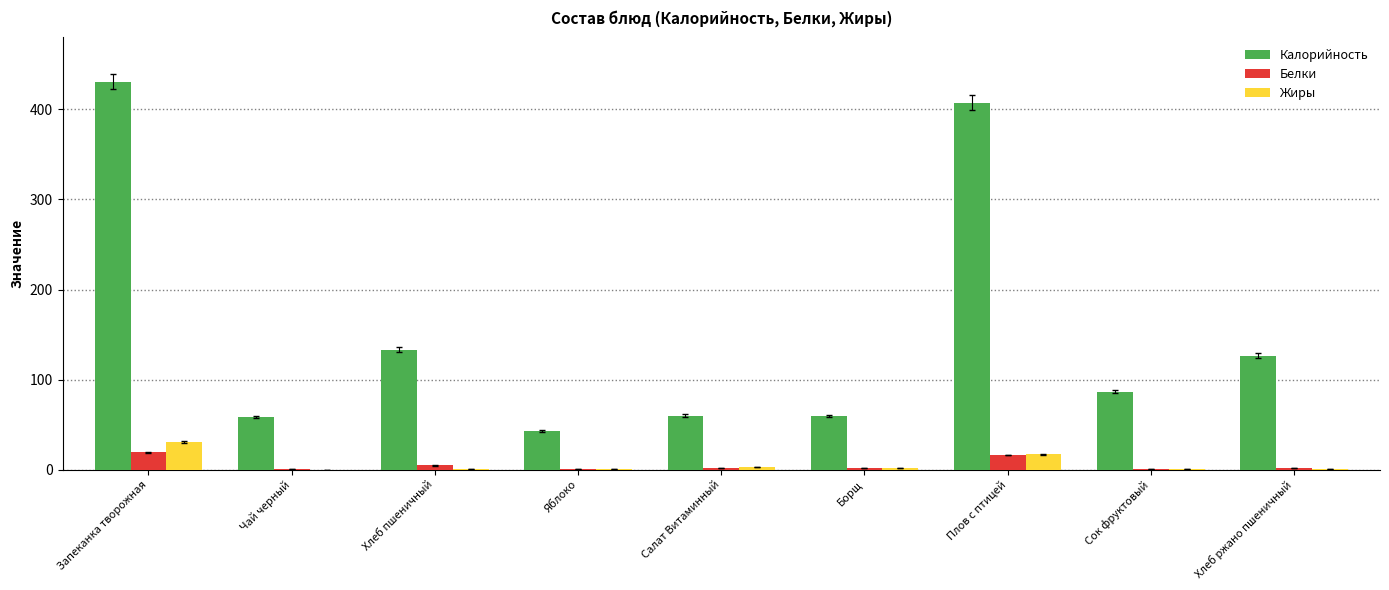

What is the sum of all Белки values?

46.0